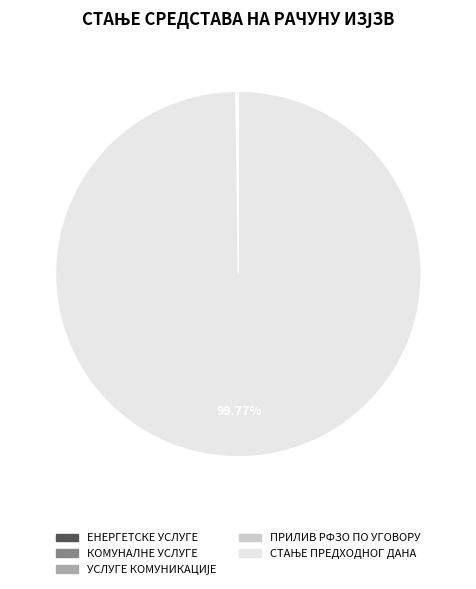

Is there a majority slice in this chart?

Yes